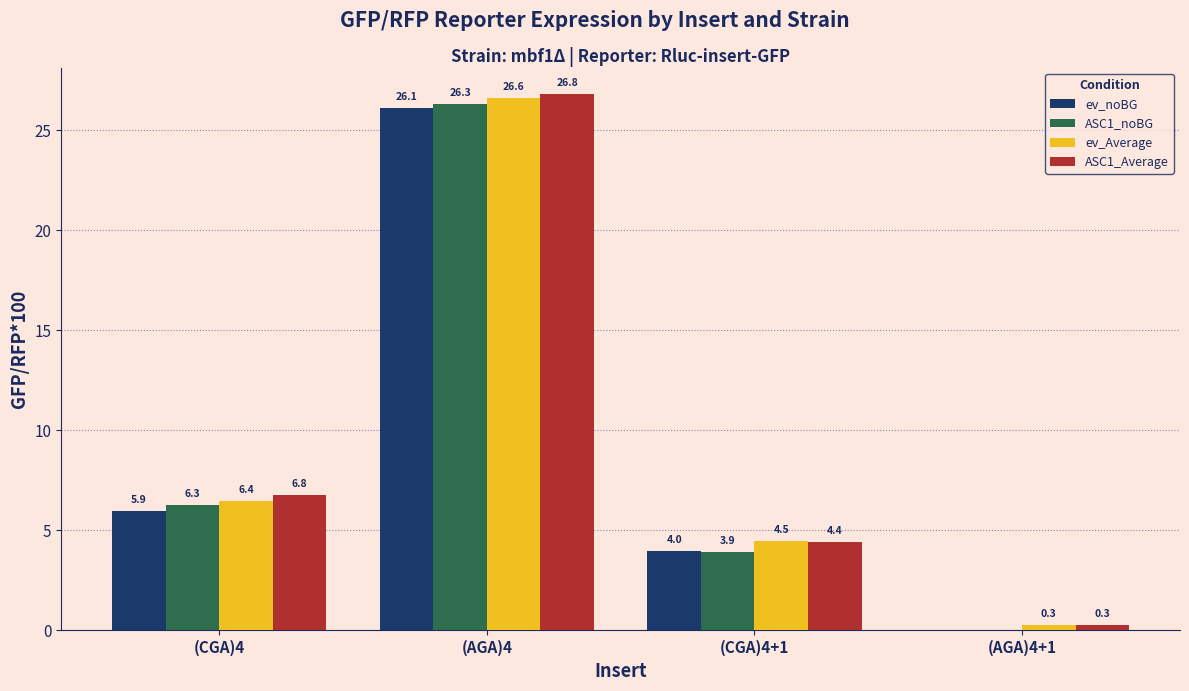

True or false: ev_noBG has a value of 4.0 at (CGA)4+1.

True